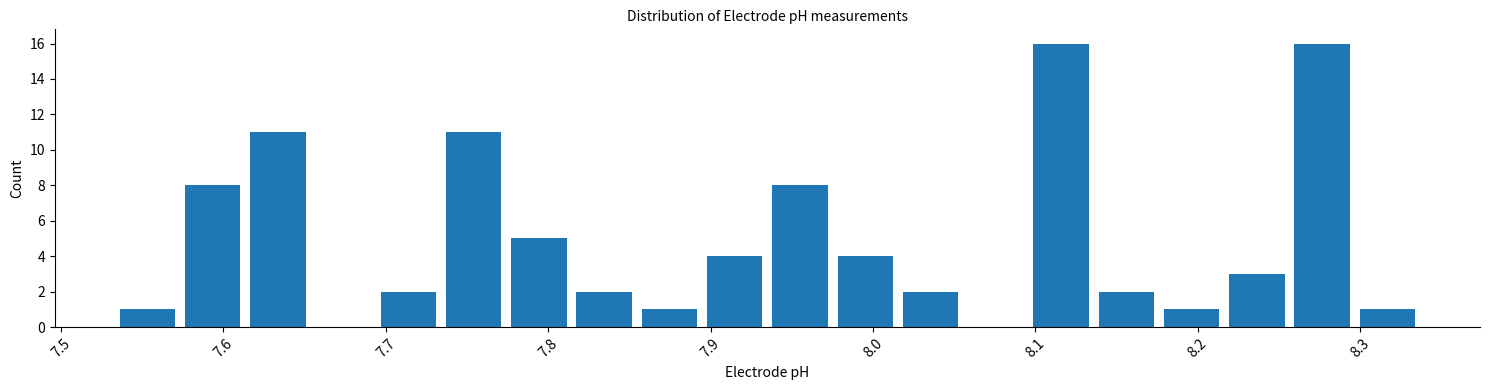

Reading left to right, transcribe this chart: for each bar, give the range it covers on the x-axis and its height. Neither the bar edges nor the heights are printed on the chart, so give them approximately, as read against the axes.

7.53 to 7.57: 1
7.57 to 7.61: 8
7.61 to 7.65: 11
7.65 to 7.69: 0
7.69 to 7.73: 2
7.73 to 7.77: 11
7.77 to 7.81: 5
7.81 to 7.85: 2
7.85 to 7.89: 1
7.89 to 7.94: 4
7.94 to 7.98: 8
7.98 to 8.02: 4
8.02 to 8.06: 2
8.06 to 8.10: 0
8.10 to 8.14: 16
8.14 to 8.18: 2
8.18 to 8.22: 1
8.22 to 8.26: 3
8.26 to 8.30: 16
8.30 to 8.34: 1